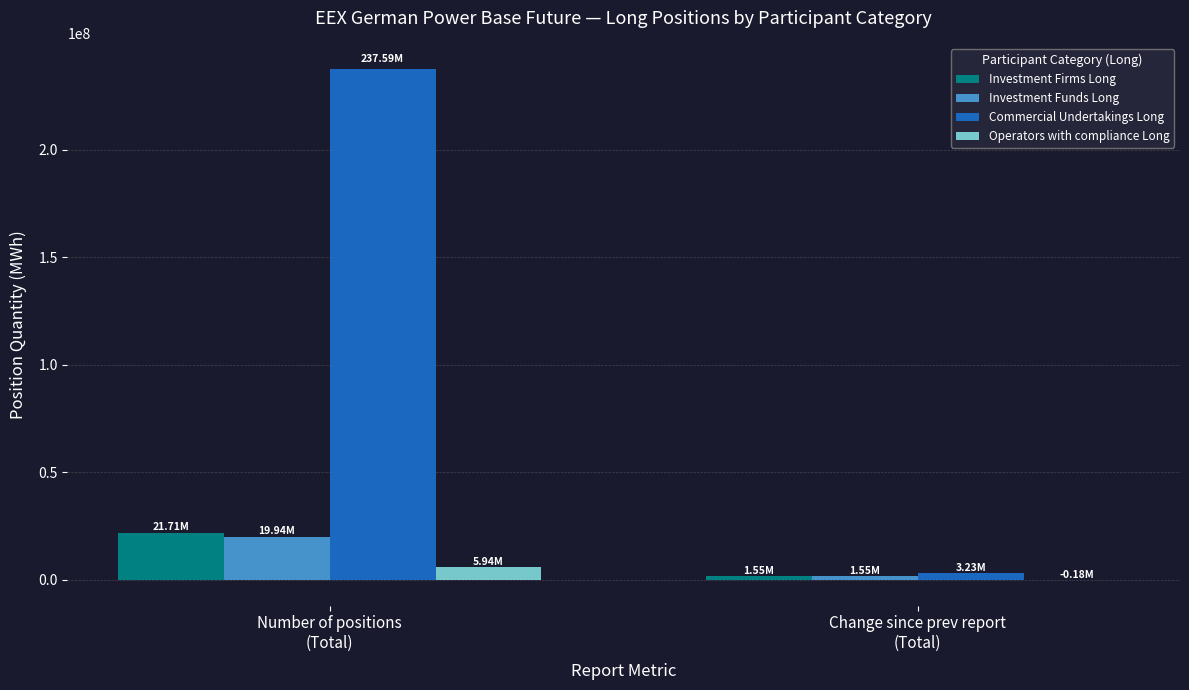

What is the sum of all Commercial Undertakings Long values?

240821417.0